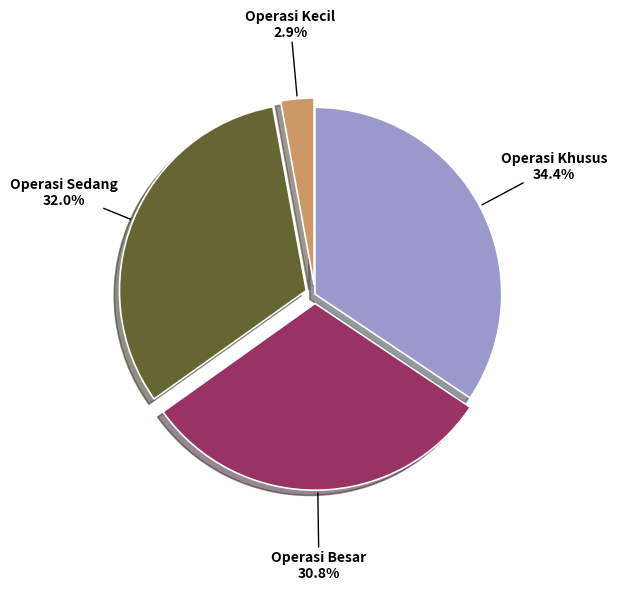

True or false: Operasi Khusus accounts for 19% of the total.

False